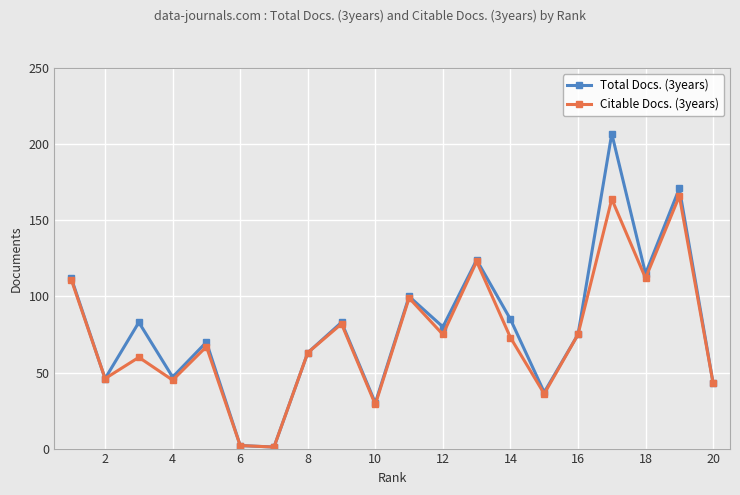

List the series in order of their peak value, highest first.

Total Docs. (3years), Citable Docs. (3years)